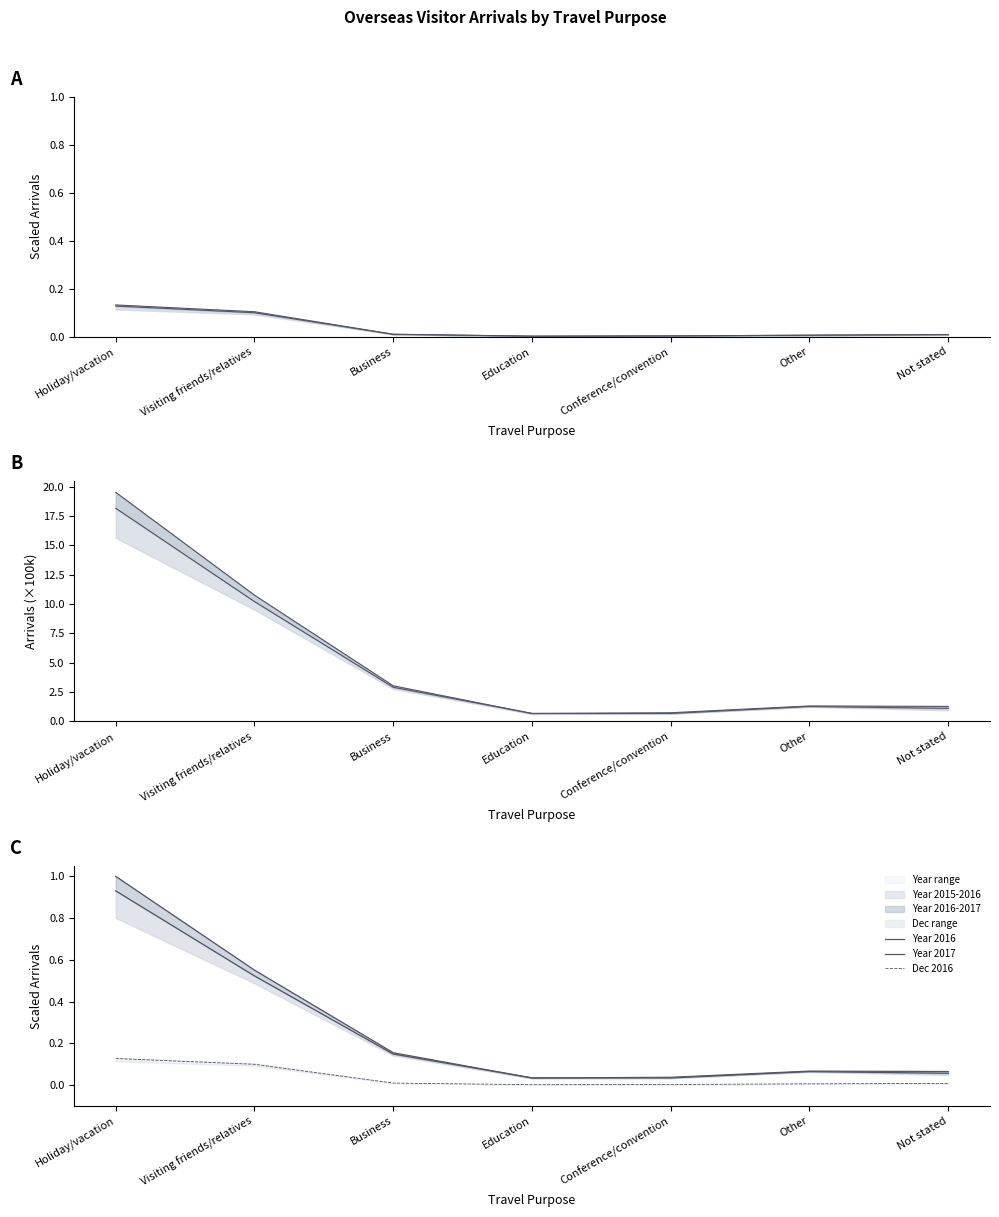

Is it true that Year 2017 equals 0.0 at Education?

False